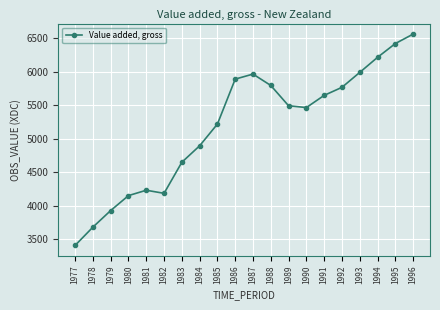

True or false: there are more than 0 points higher than both neighbors.

True